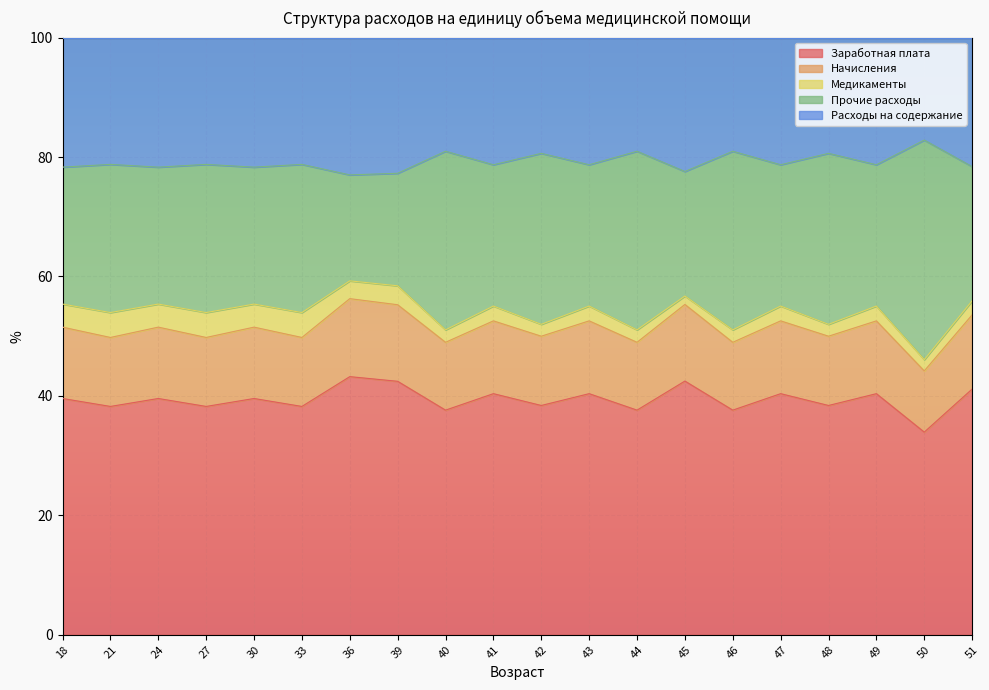

What is the total value across all series at 24?

100.0